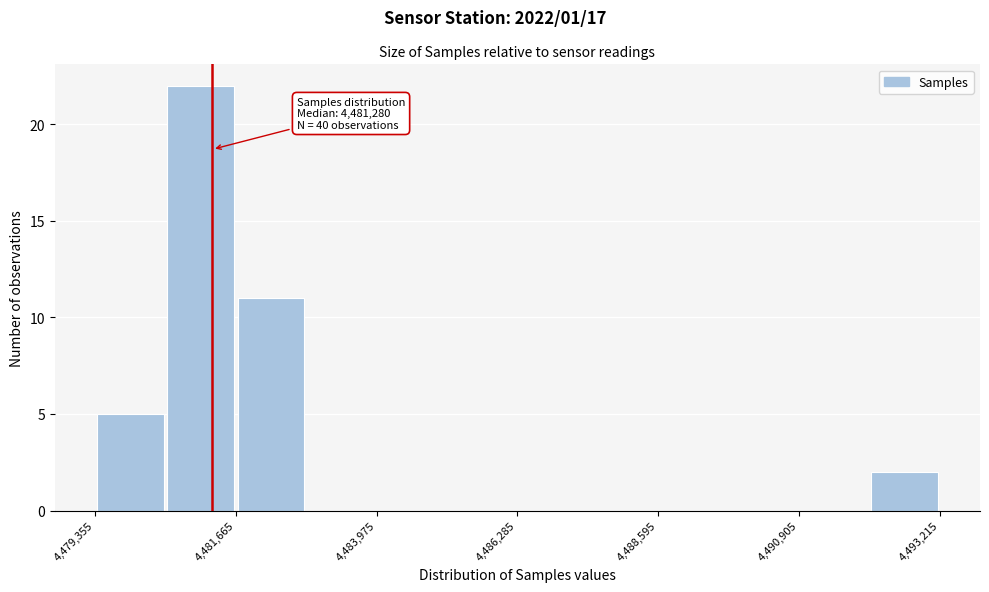

Around what value on the x-axis is the tallest bar? Give the approximate position of its centre, as read against the axis.

4481000